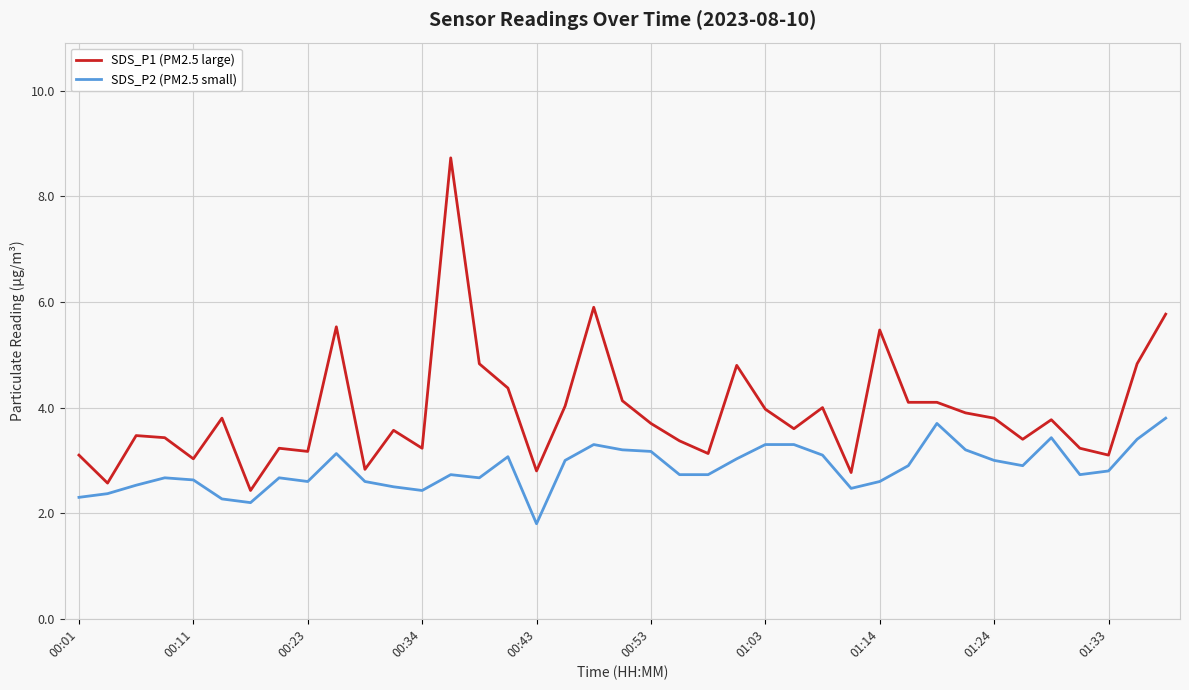

Is this an area chart (filled region under the line)?

No